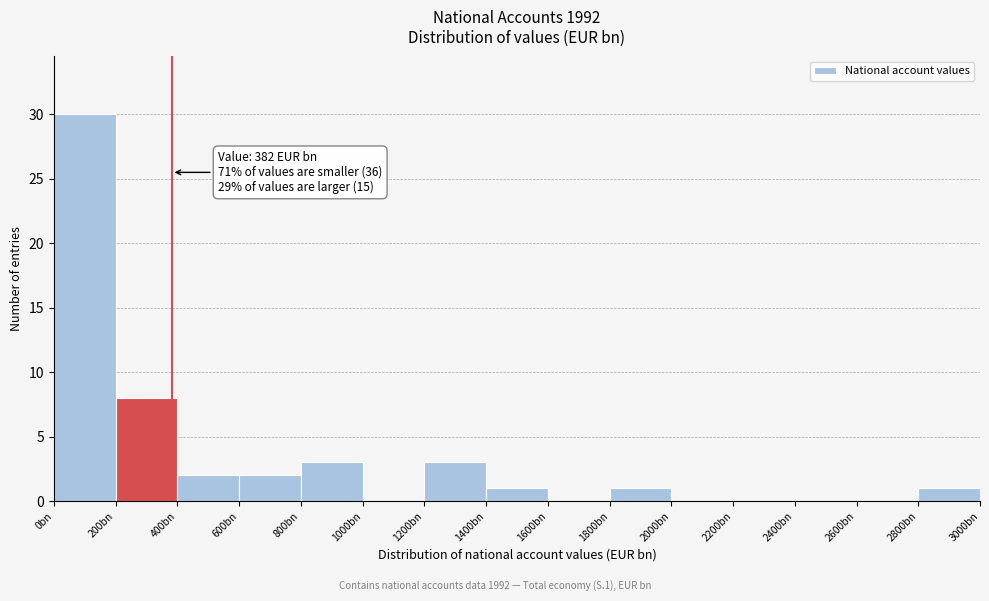

Reading right to left, extract all data points from this chart.

2800bn=1	2600bn=0	2400bn=0	2200bn=0	2000bn=0	1800bn=1	1600bn=0	1400bn=1	1200bn=3	1000bn=0	800bn=3	600bn=2	400bn=2	200bn=8	0bn=30